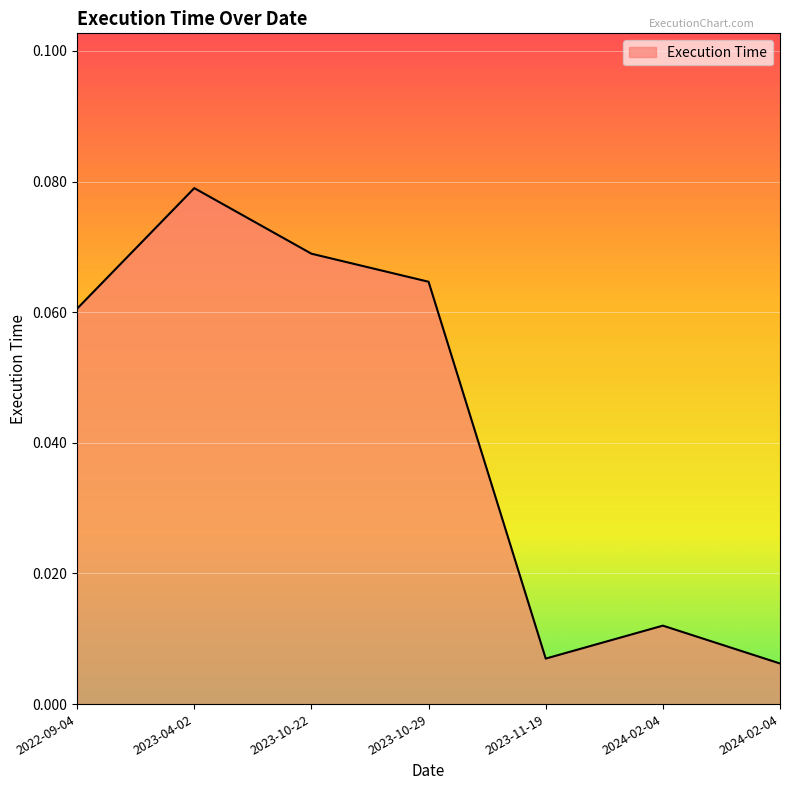

True or false: the data shows 0.1 at 2023-04-02.

True